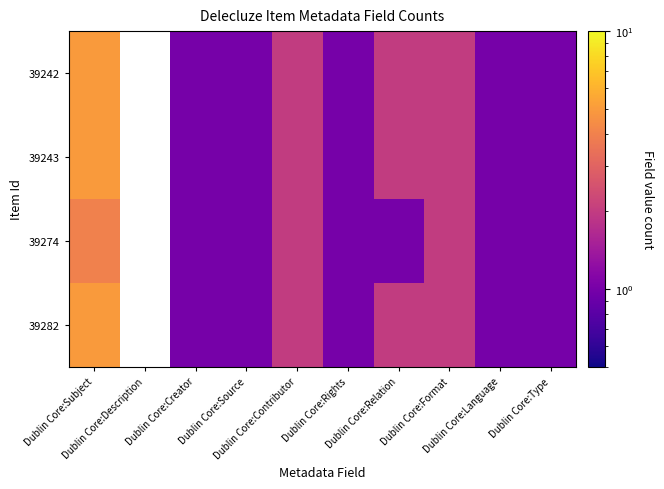

The 39274 series shows 0.3 at Dublin Core:Source. True or false?

False